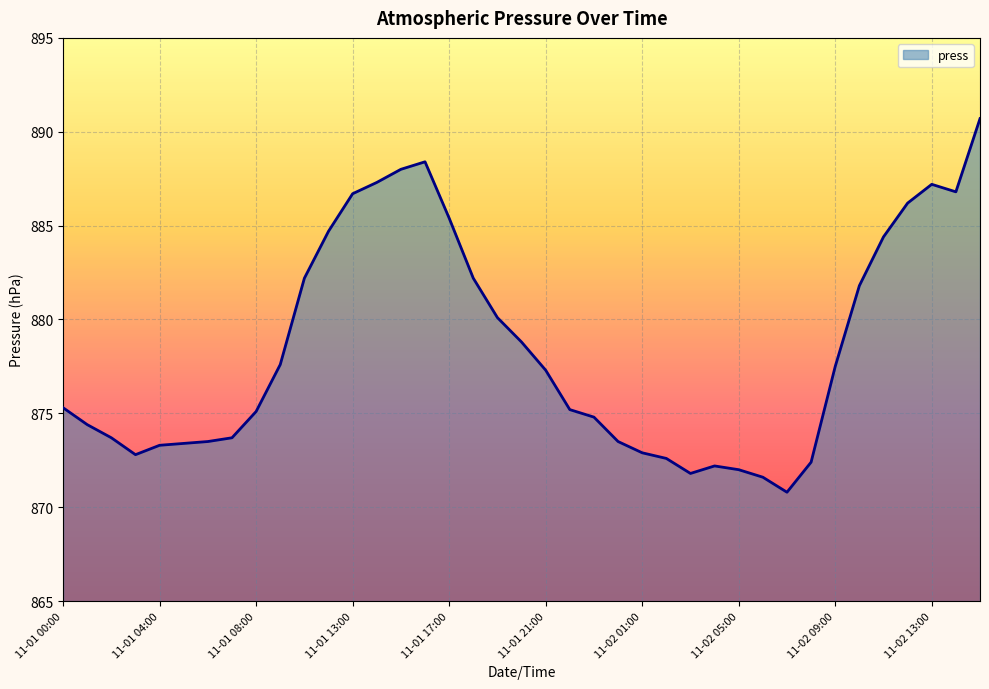

What is the minimum value shown in the chart?

870.8